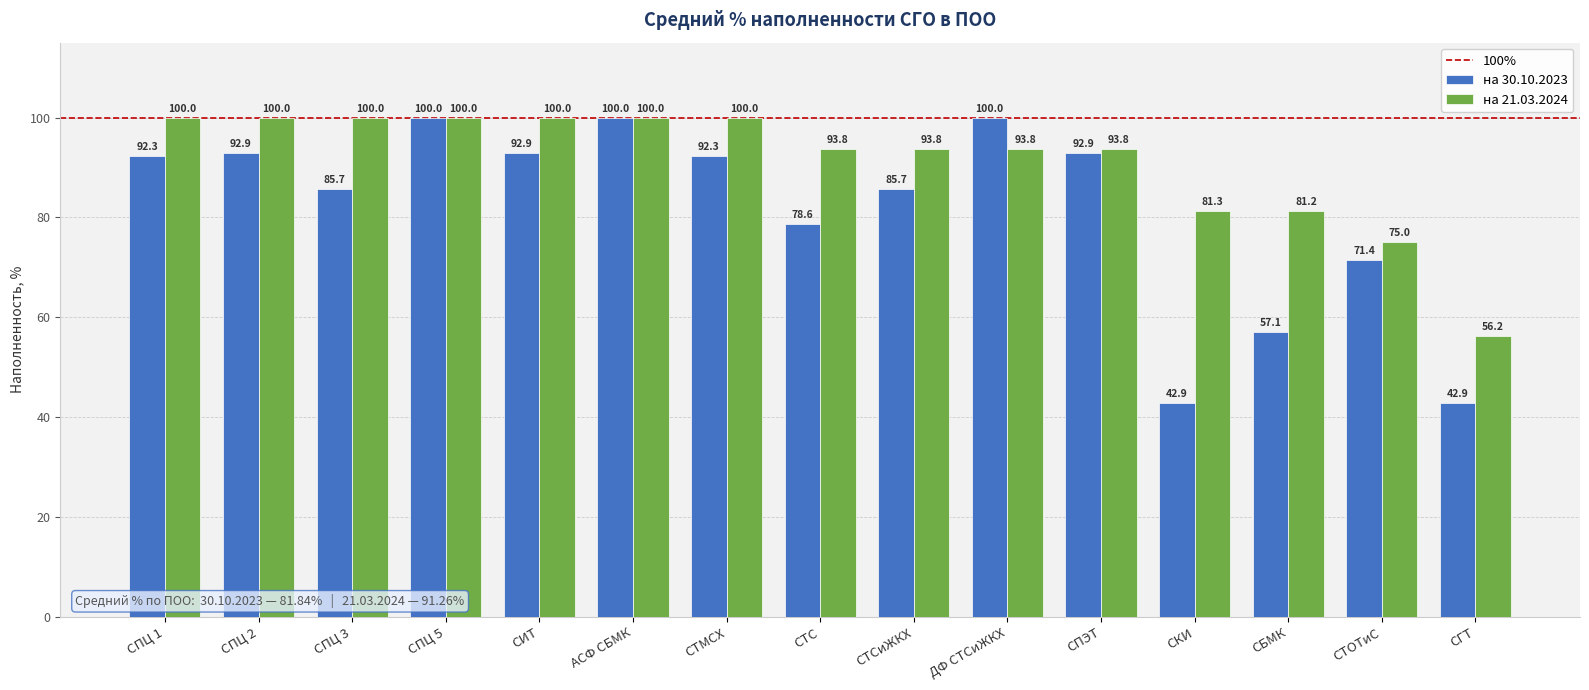

How many data points in на 30.10.2023 are less than 92?

7